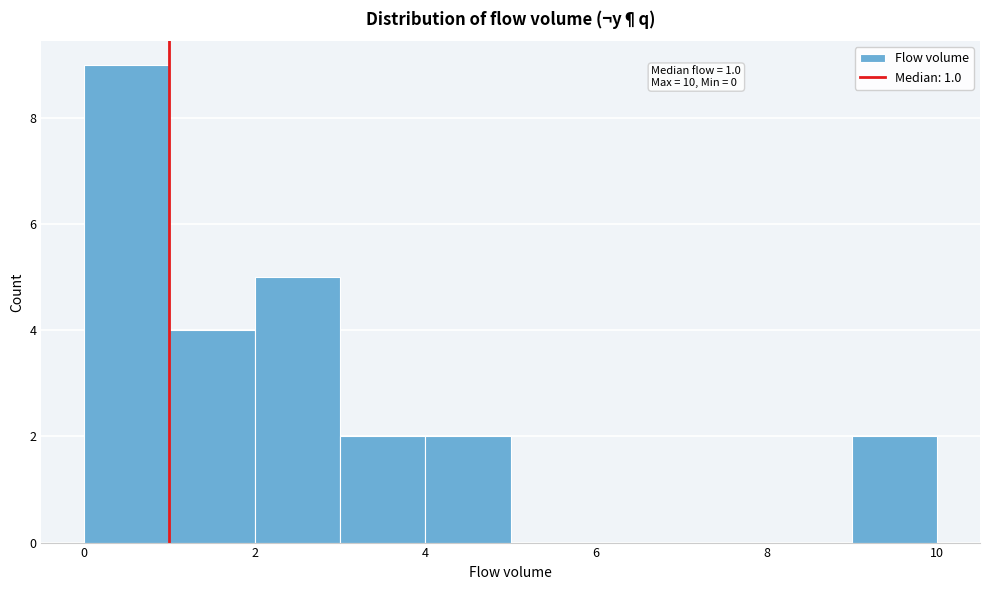

Over which range of the x-axis is the bar tallest?

0 to 1